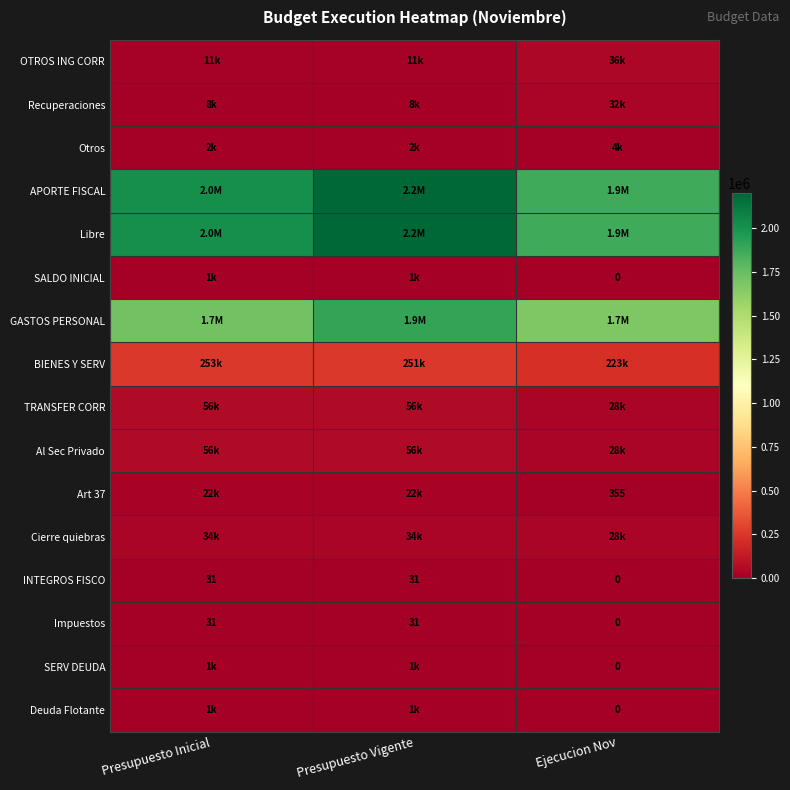

True or false: INTEGROS FISCO has a value of 17 at Ejecucion Nov.

False